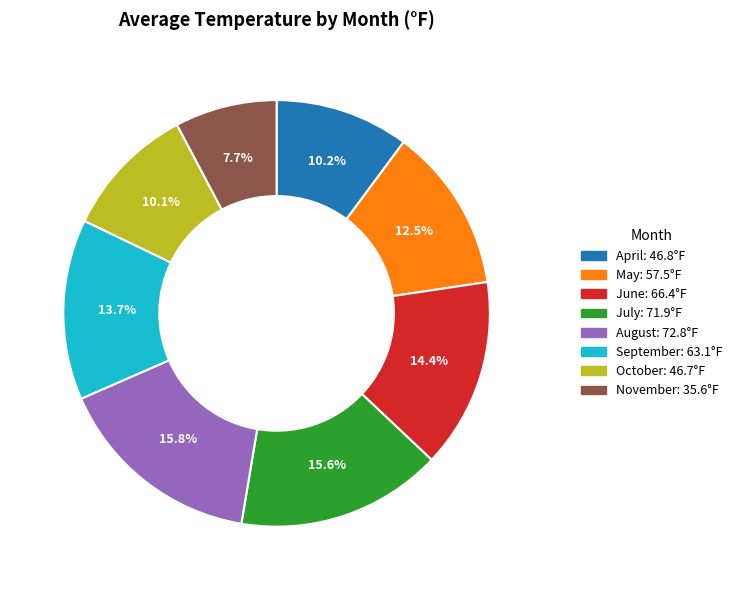

Count the number of slices in the pie.

8